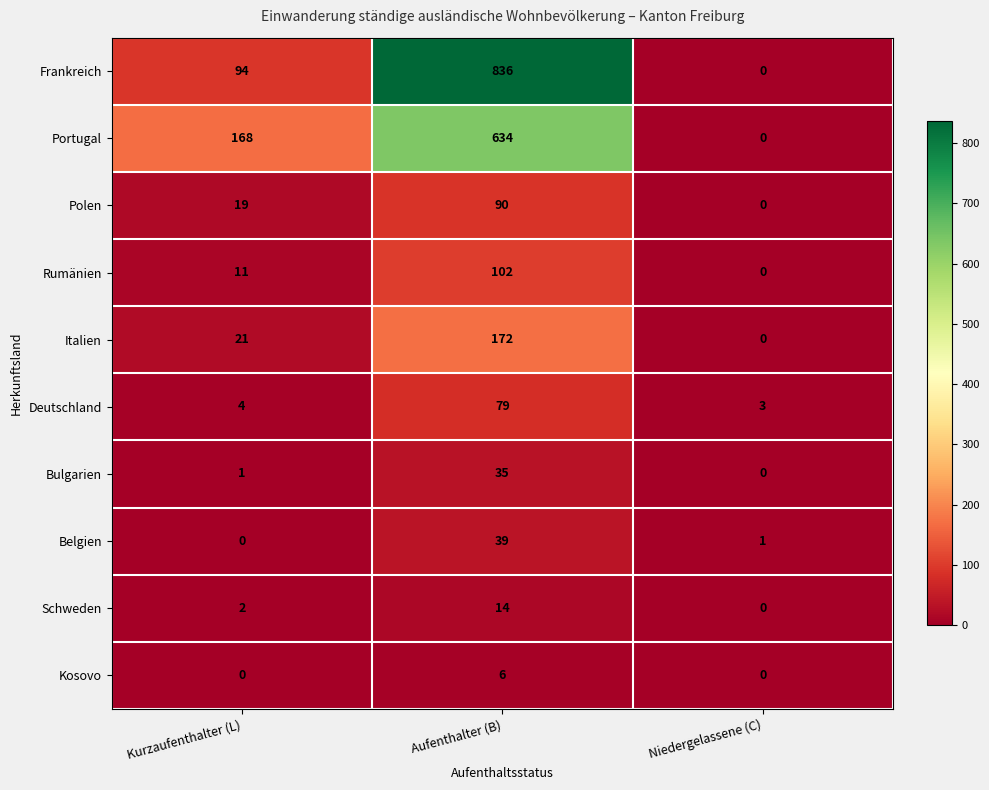

Which series changed the most between Kurzaufenthalter (L) and Niedergelassene (C)?

Portugal